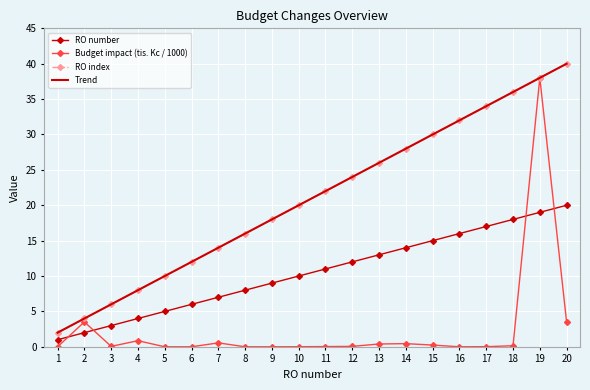

List the series in order of their peak value, highest first.

Trend, RO index, Budget impact (tis. Kc / 1000), RO number